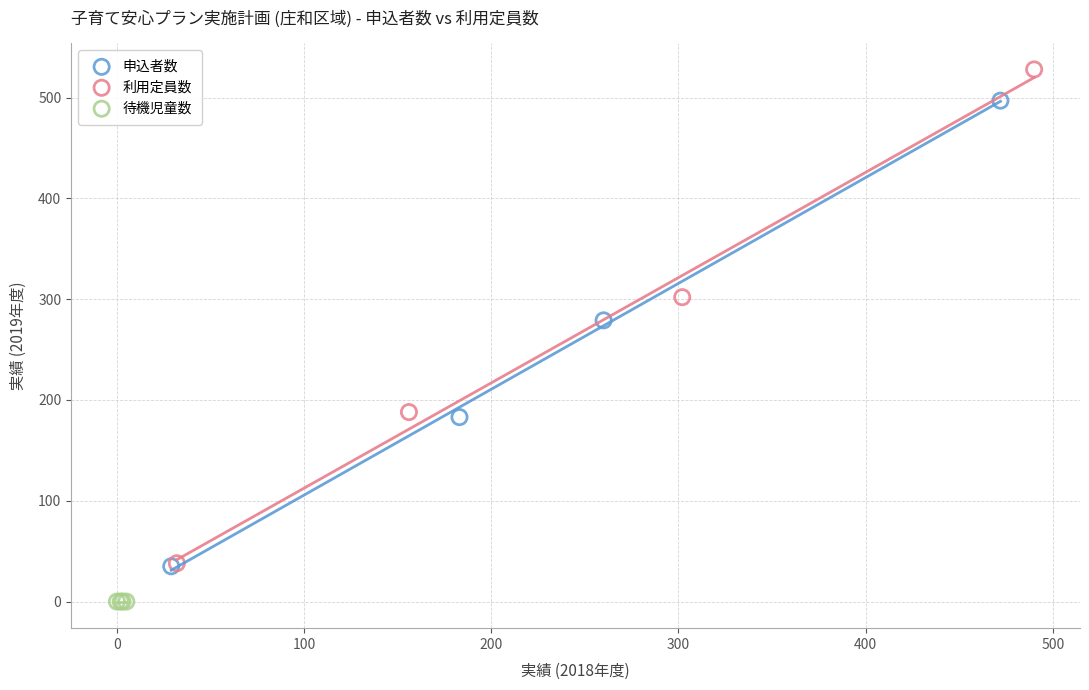

Which series reaches the minimum Y coordinate?

待機児童数